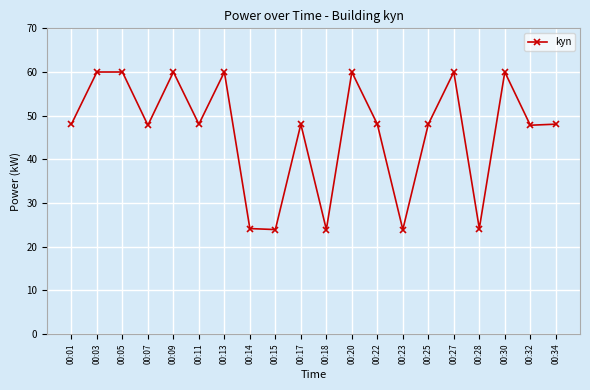

True or false: the data has more than 1 interior local peaks.

True